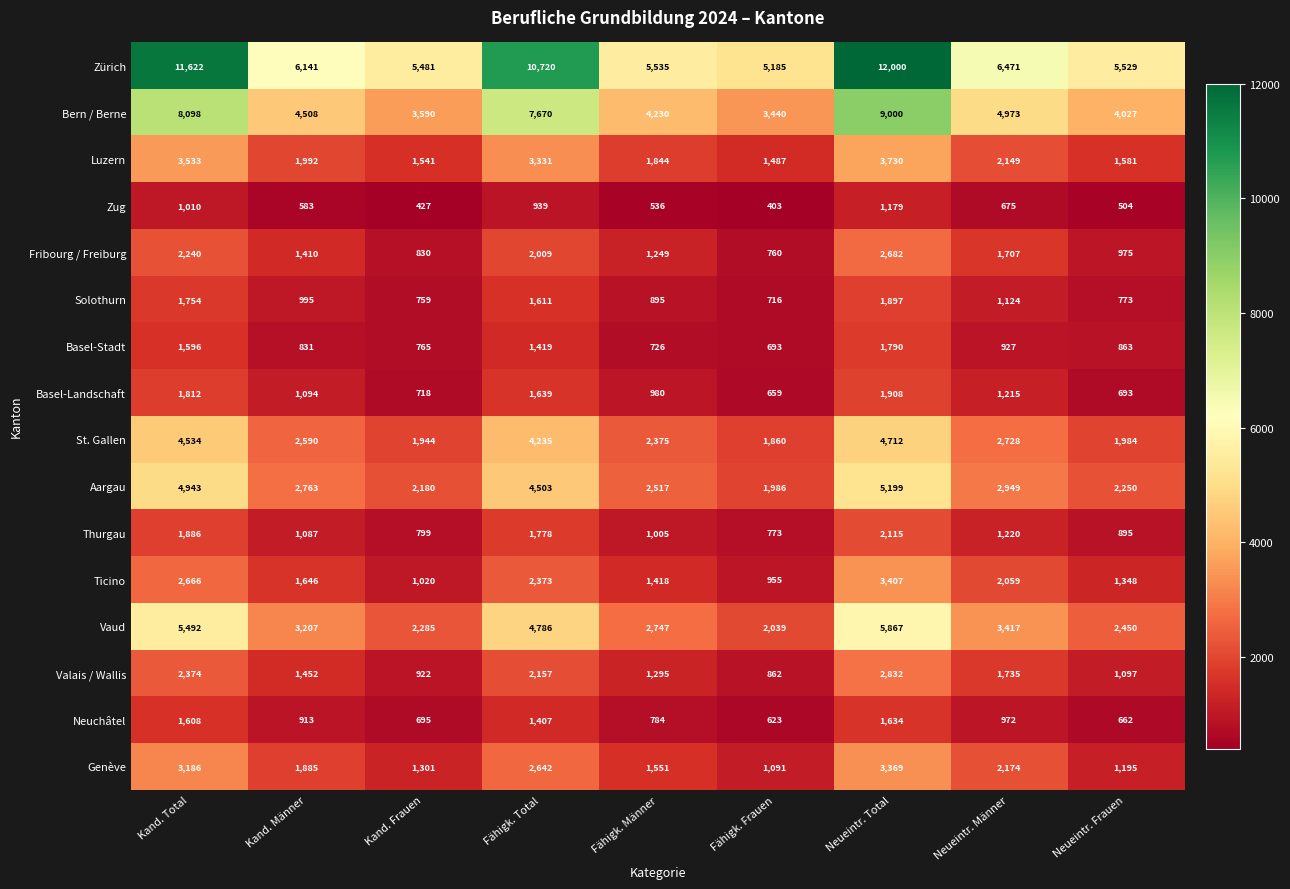

Count the number of data series in this chart.

16